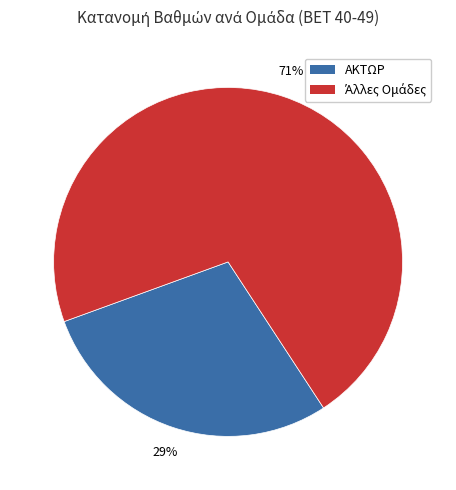

Does any single category account for the majority?

Yes